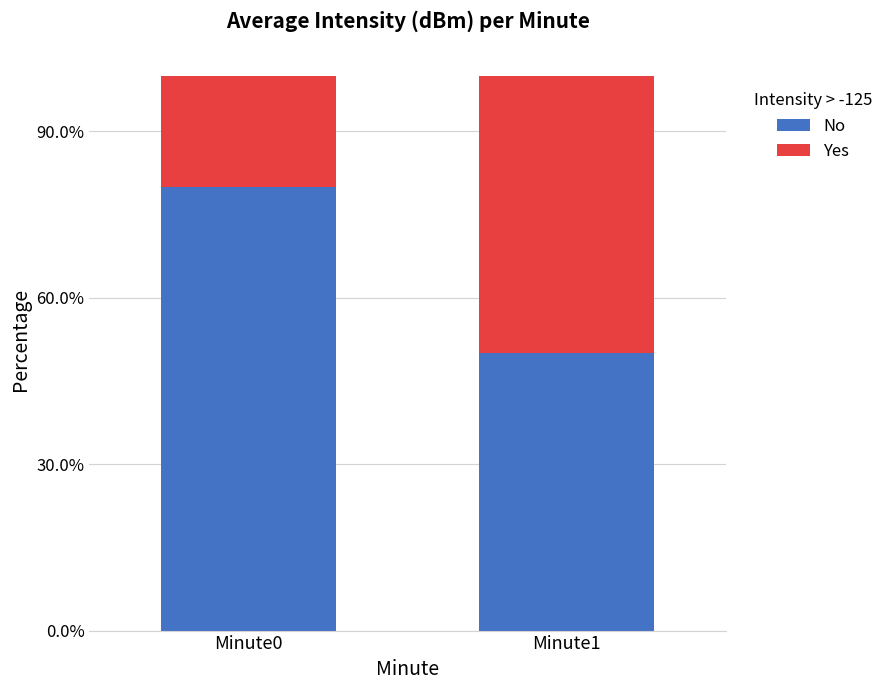

Between Minute0 and Minute1, which series saw the biggest shift?

No